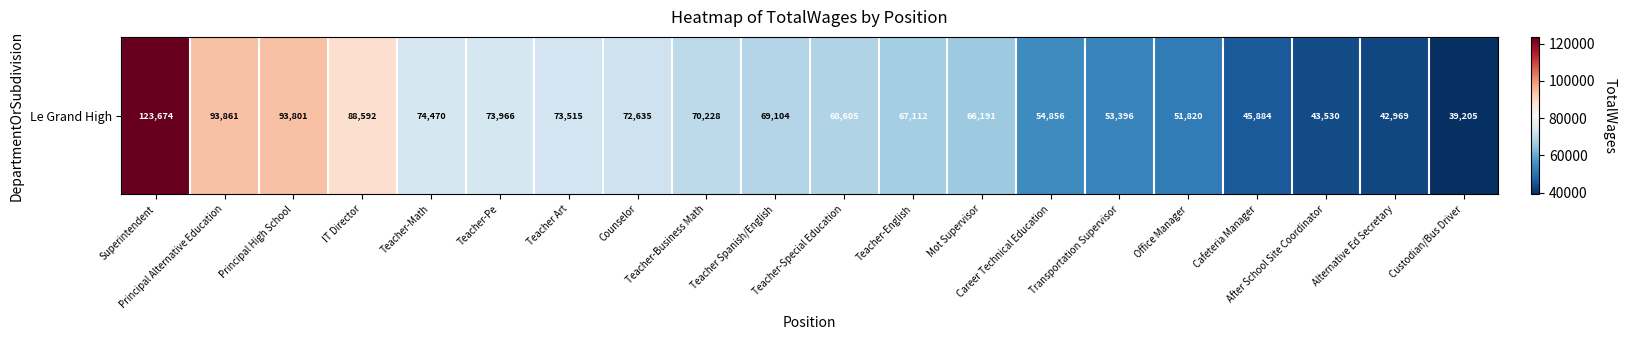

What is the greatest value displayed?

123674